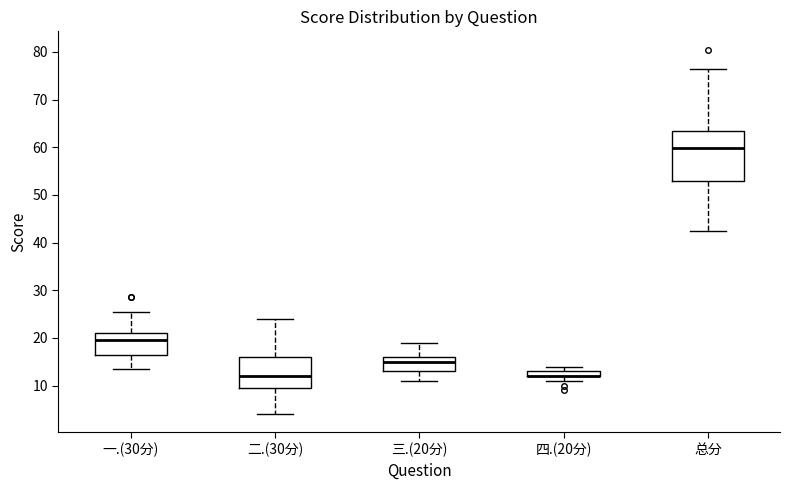

Which box is the tallest, from its lower edge to its upper edge?

总分